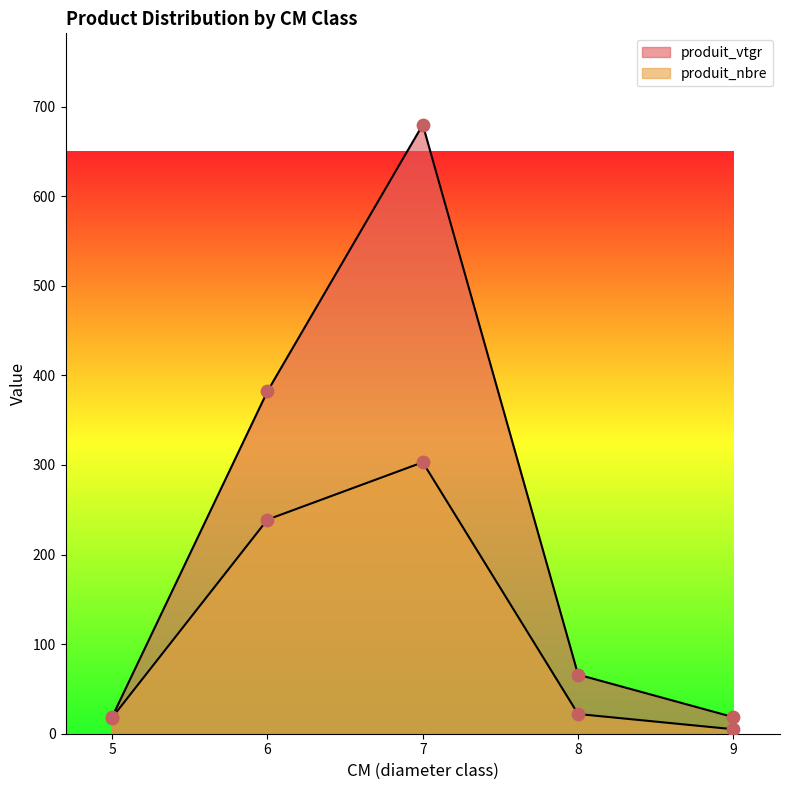

Which series has the largest total across all categories?

produit_vtgr